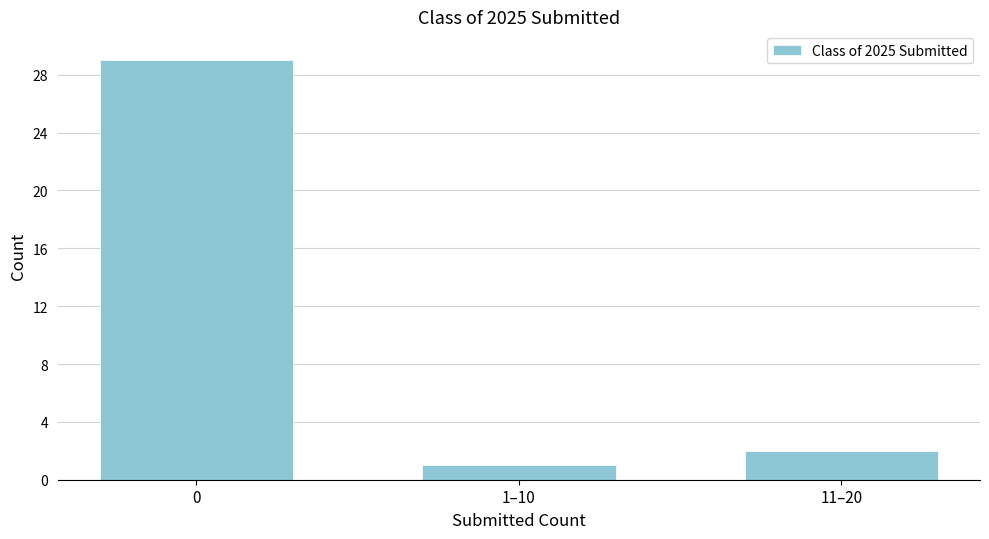

Reading right to left, what are all the values shown in this chart?

2	1	29